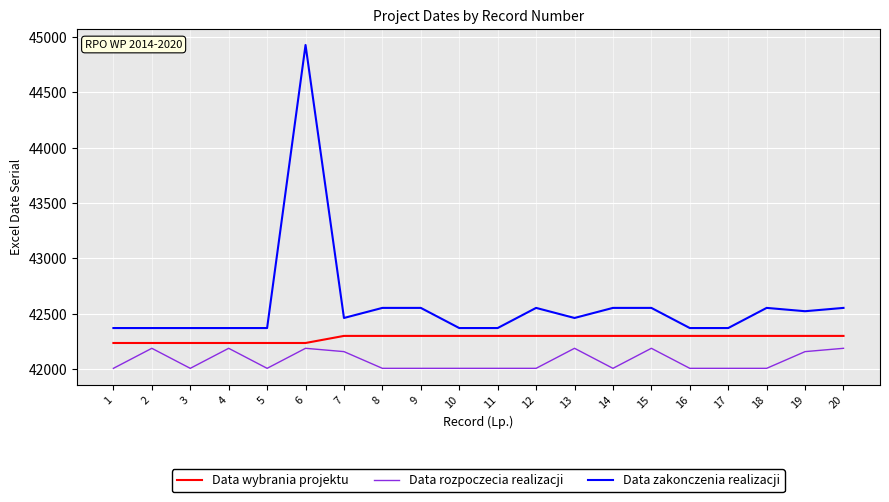

What is the smallest value displayed?

42005